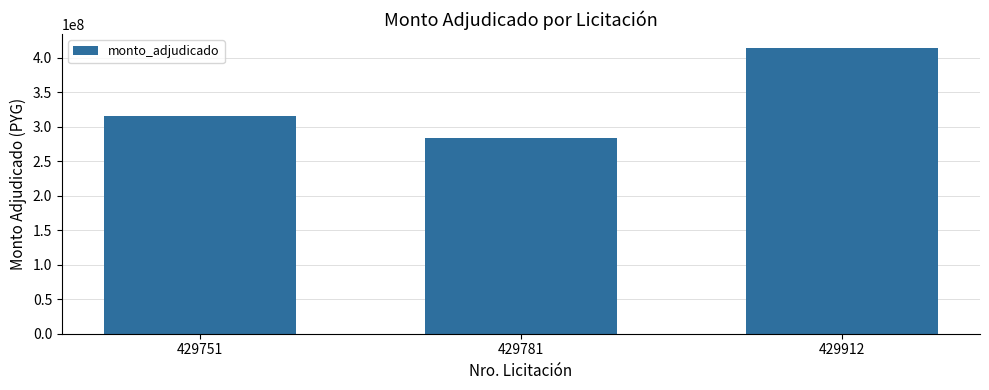

What is the maximum value shown in the chart?

413499050